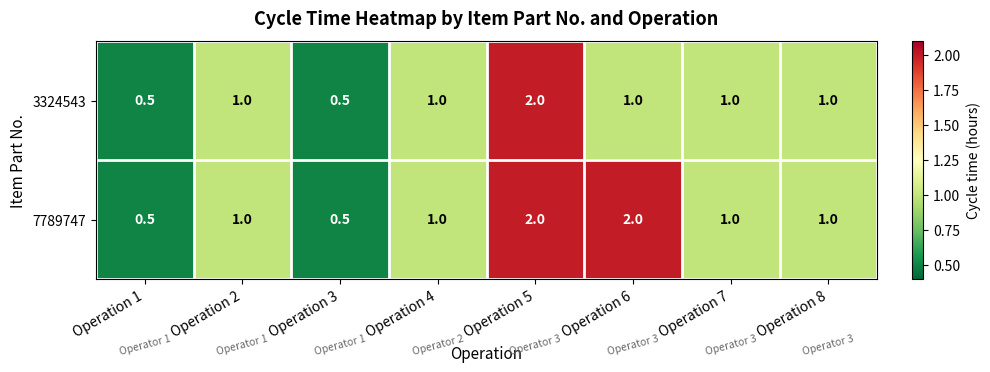

How many distinct data groups are displayed?

2